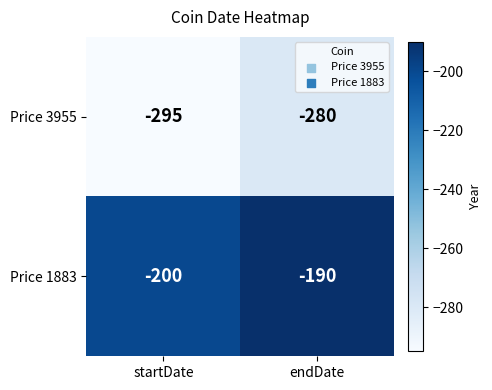

Between startDate and endDate, which series saw the biggest shift?

Price 3955